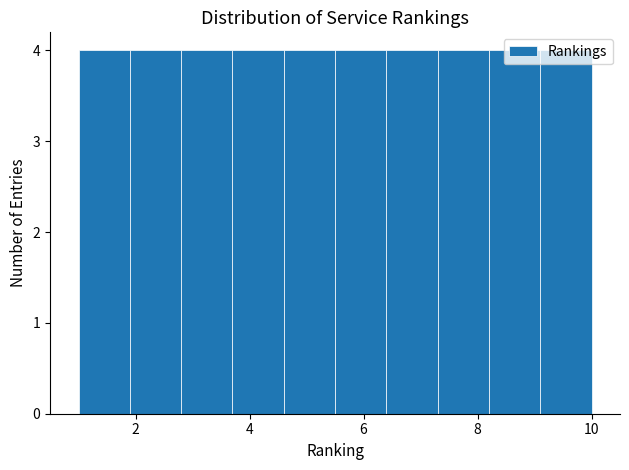

Reading left to right, list every bar in this chart as the range it spans on the x-axis followed by its height. Neither the bar edges nor the heights are printed on the chart, so give them approximately, as read against the axes.

1.0 to 1.9: 4
1.9 to 2.8: 4
2.8 to 3.7: 4
3.7 to 4.6: 4
4.6 to 5.5: 4
5.5 to 6.4: 4
6.4 to 7.3: 4
7.3 to 8.2: 4
8.2 to 9.1: 4
9.1 to 10.0: 4